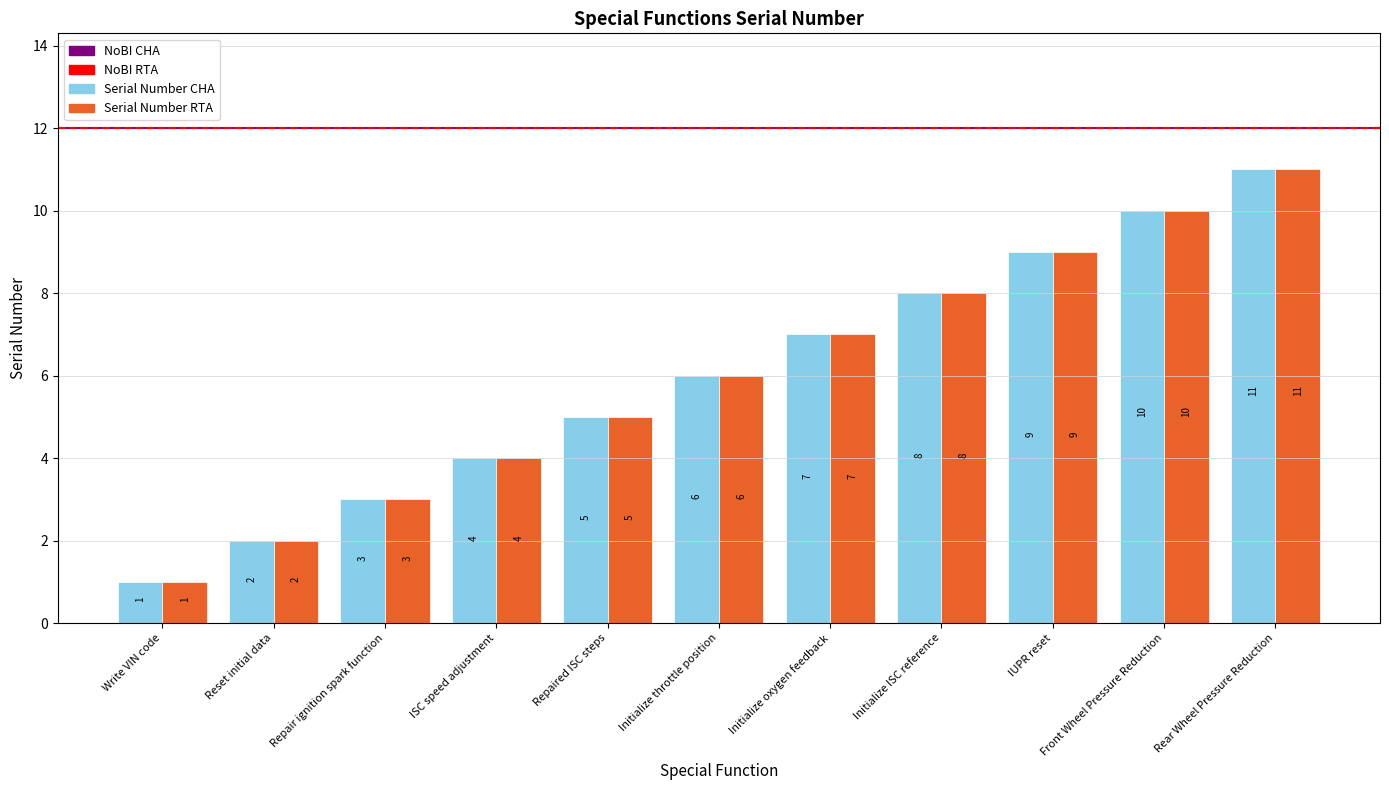

At which category does the chart reach its peak across all series?

Rear Wheel Pressure Reduction